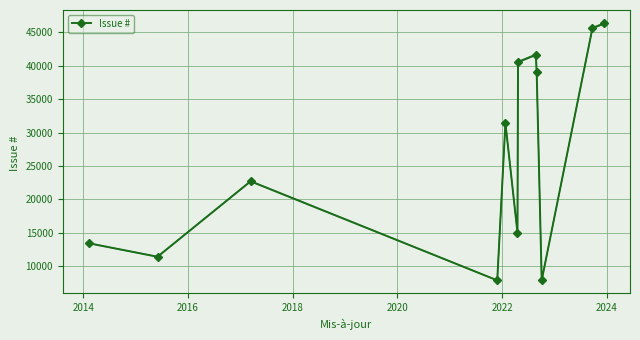

What is the value of the 1st point from the left?

13421